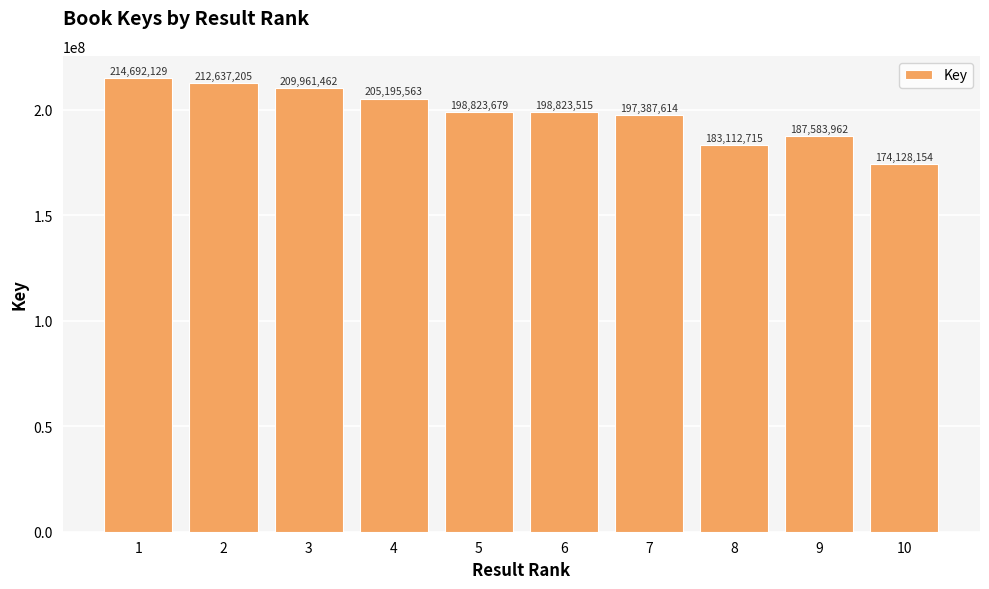

What is the sum of all values?

1982345998